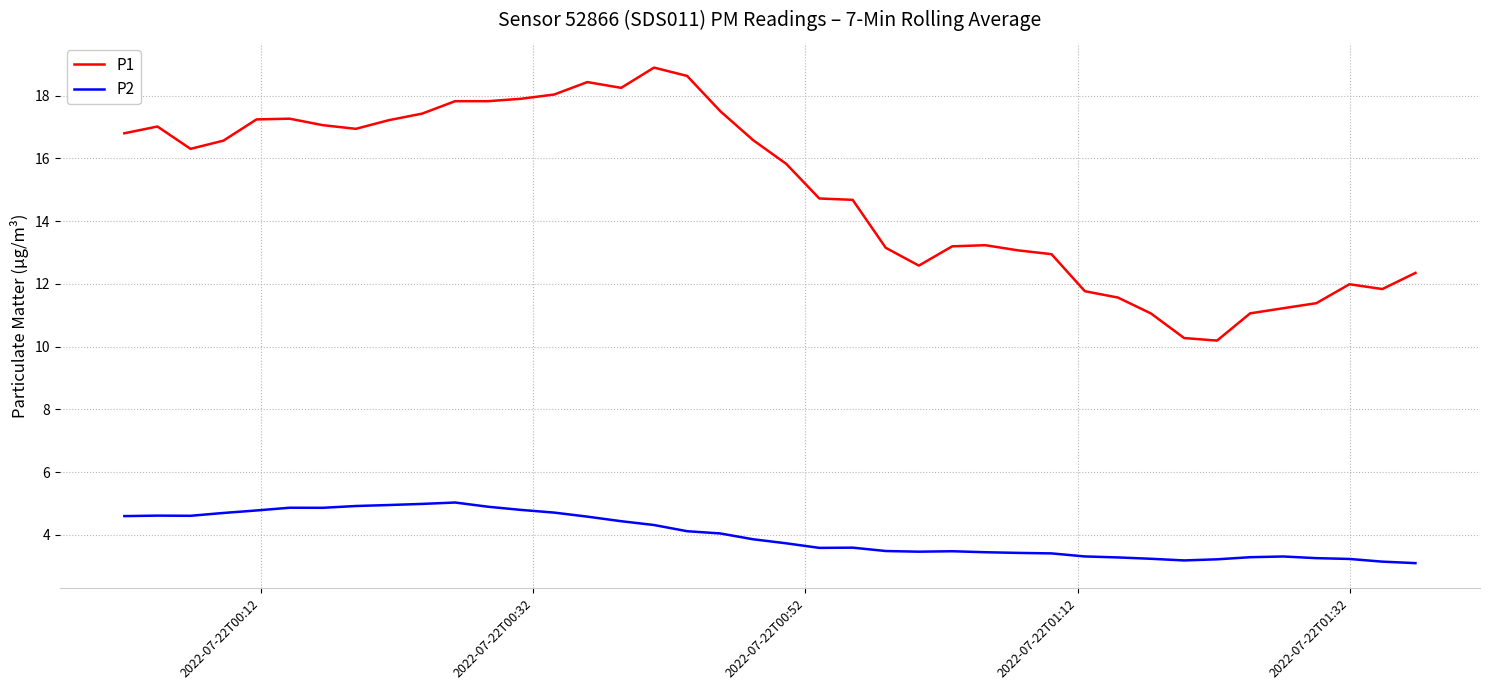

Is this an area chart (filled region under the line)?

No